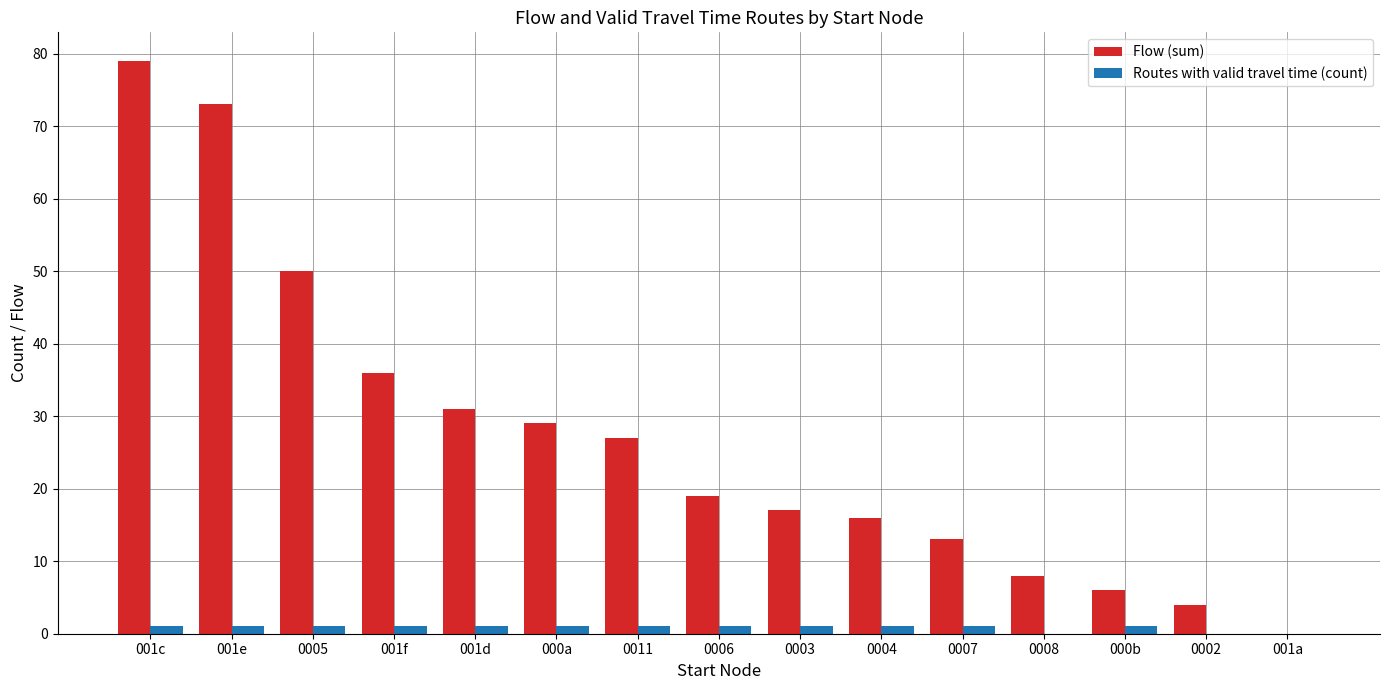

True or false: Routes with valid travel time (count) has a value of 0 at 0002.

True